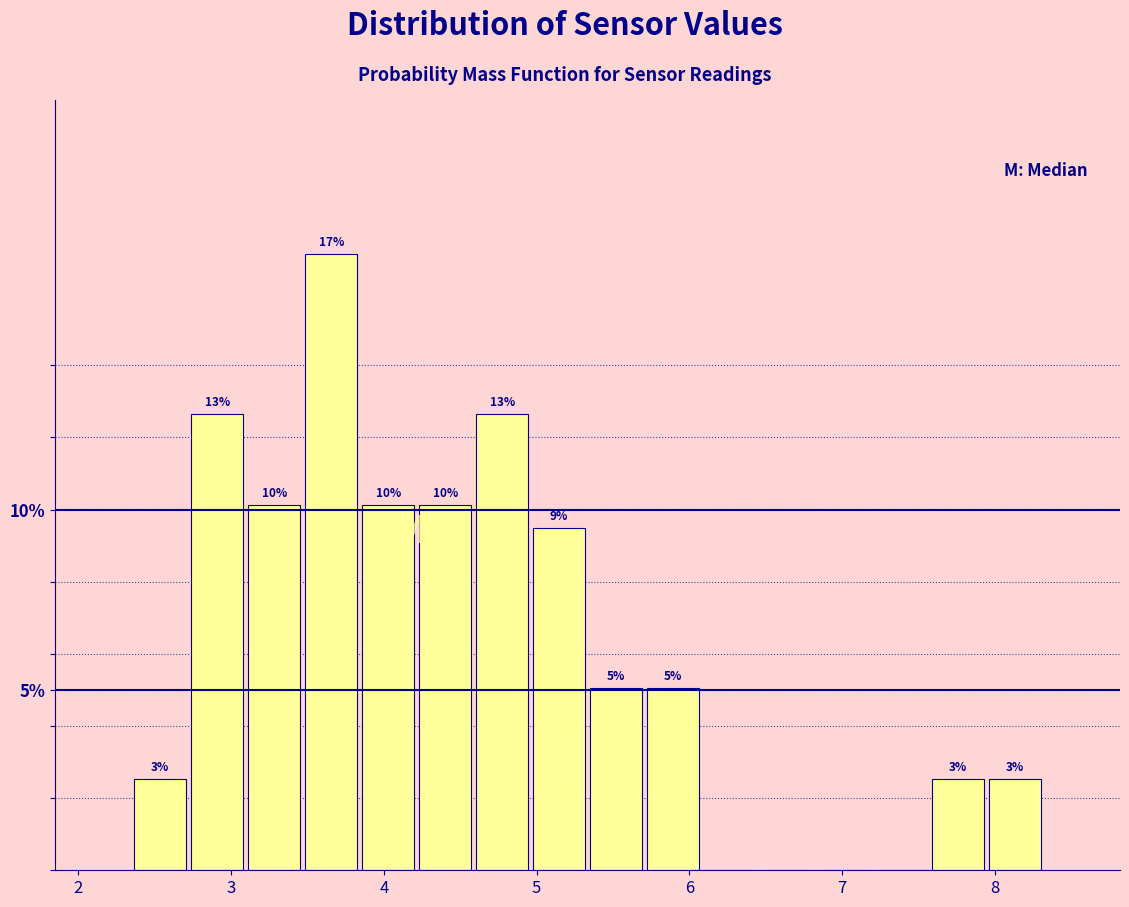

Read against the x-axis, roughly where is the centre of the tallest bar?

3.7